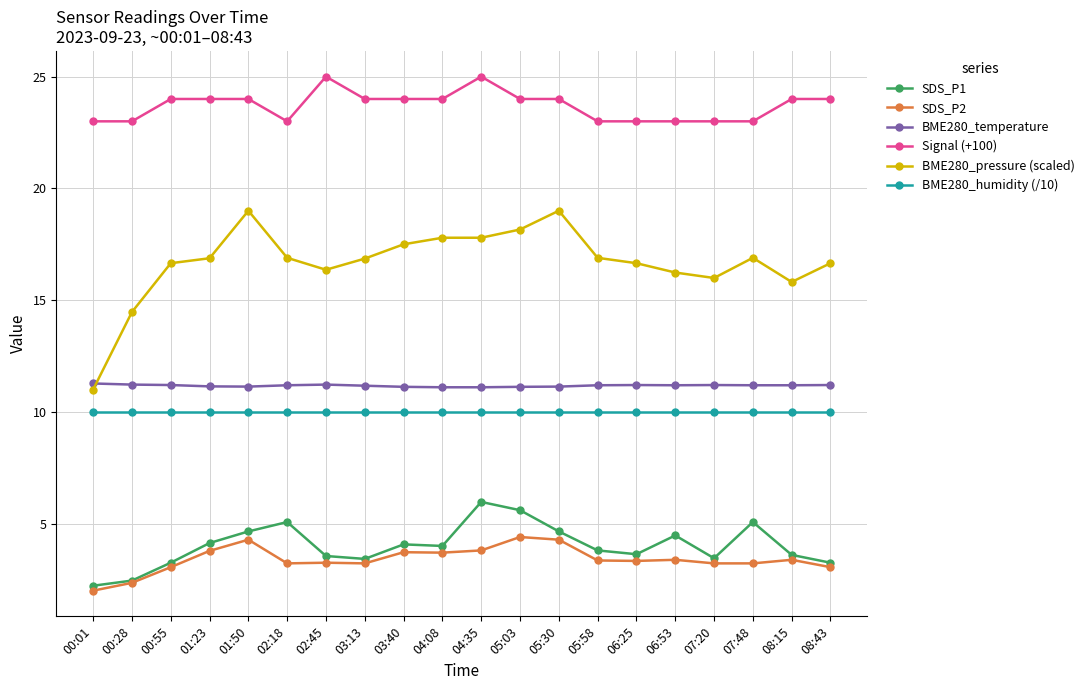

The Signal (+100) series shows 24.0 at 08:15. True or false?

True